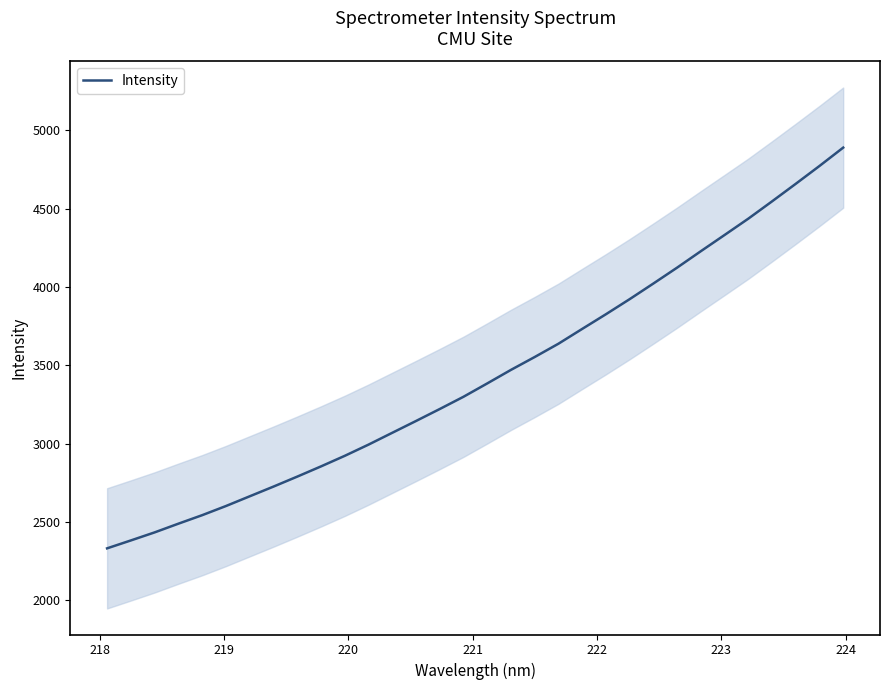

The value at 30 is 1194.7. True or false?

False